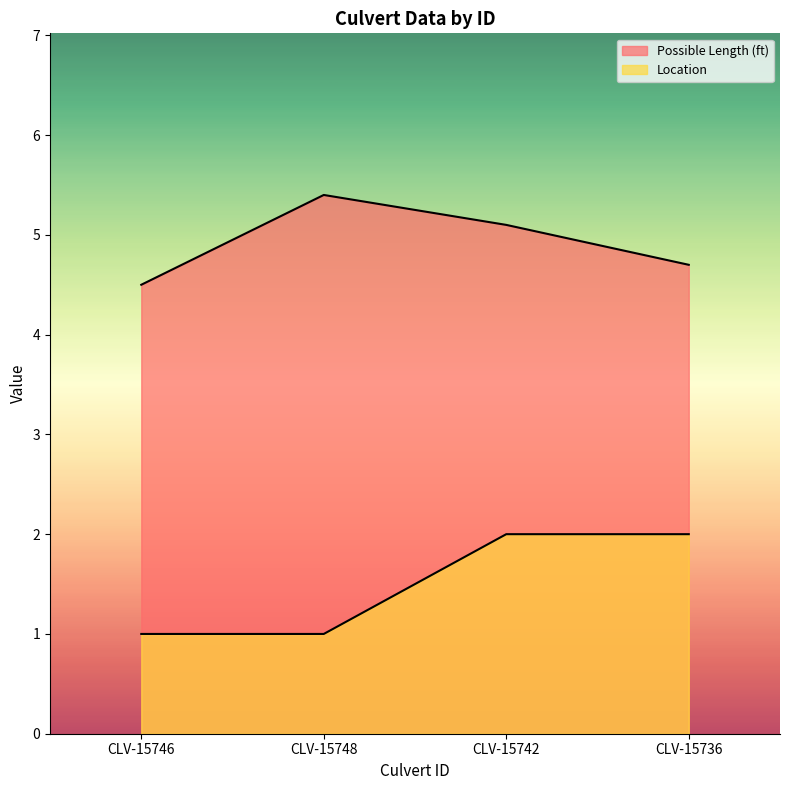

What is the difference between the Possible Length (ft) values at CLV-15748 and CLV-15746?

0.9